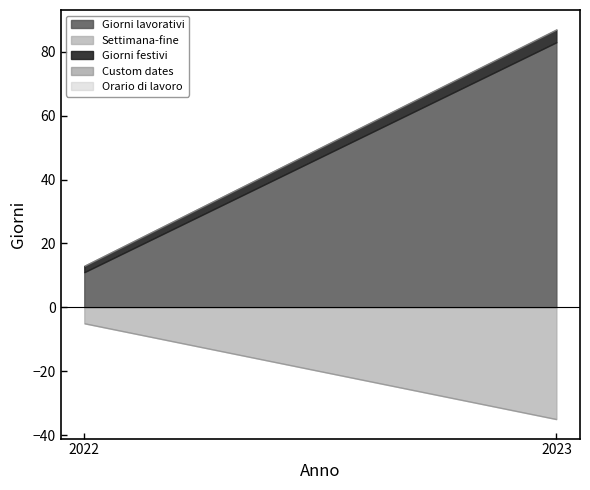

Reading left to right, transcribe all the data shown in this chart.

Giorni lavorativi: 2022=11	2023=83
Settimana-fine: 2022=5	2023=35
Giorni festivi: 2022=2	2023=4
Custom dates: 2022=0	2023=0
Orario di lavoro: 2022=0	2023=0